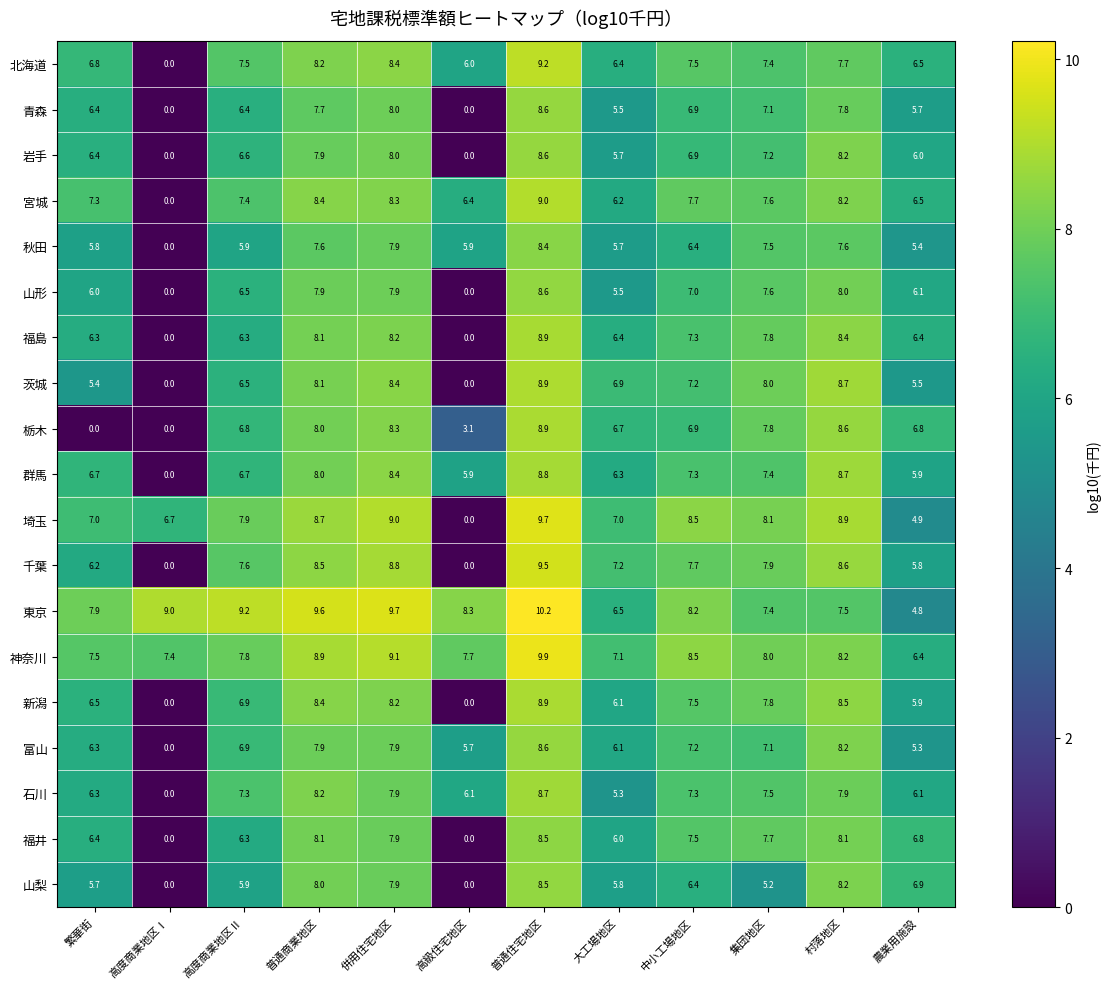

Which series changed the most between 併用住宅地区 and 大工場地区?

東京